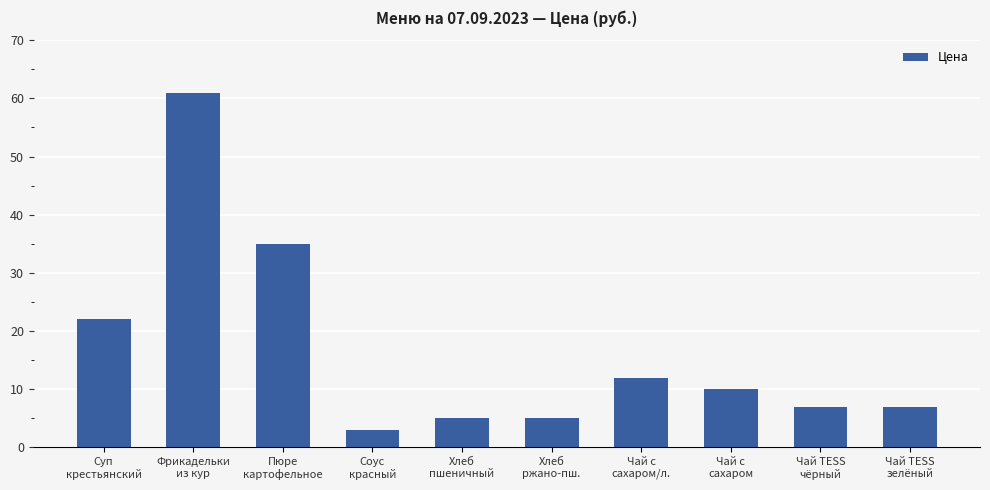

What is the value of the 4th bar from the left?

3